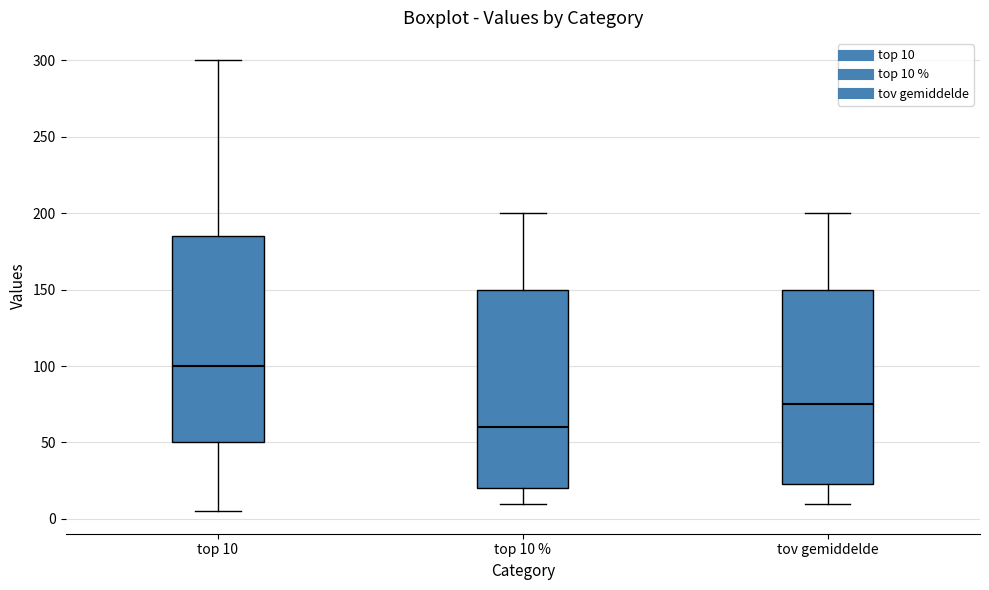

Which box has the highest median line?

top 10